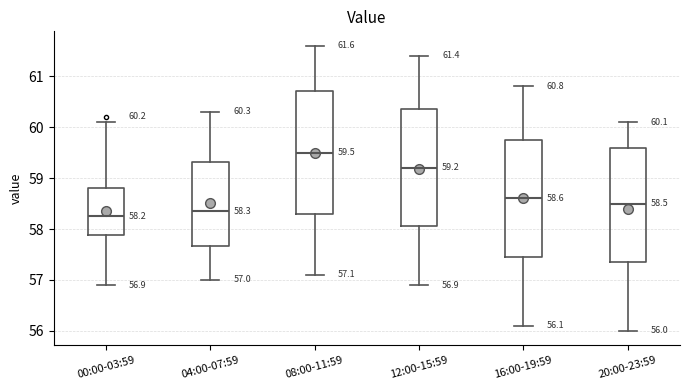

Which box is the tallest, from its lower edge to its upper edge?

08:00-11:59